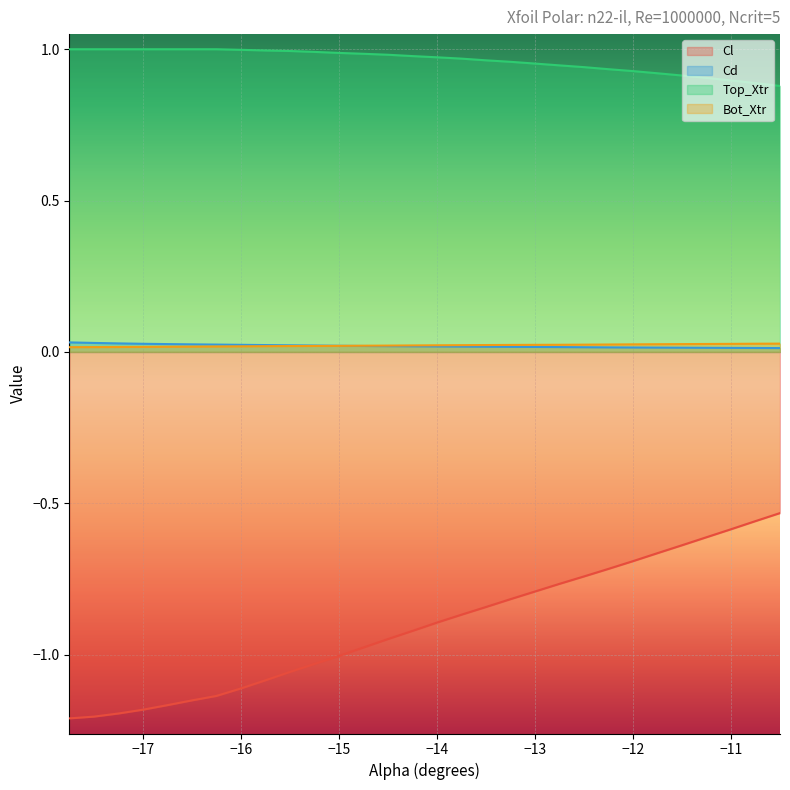

Count the number of categories in the chart.

30